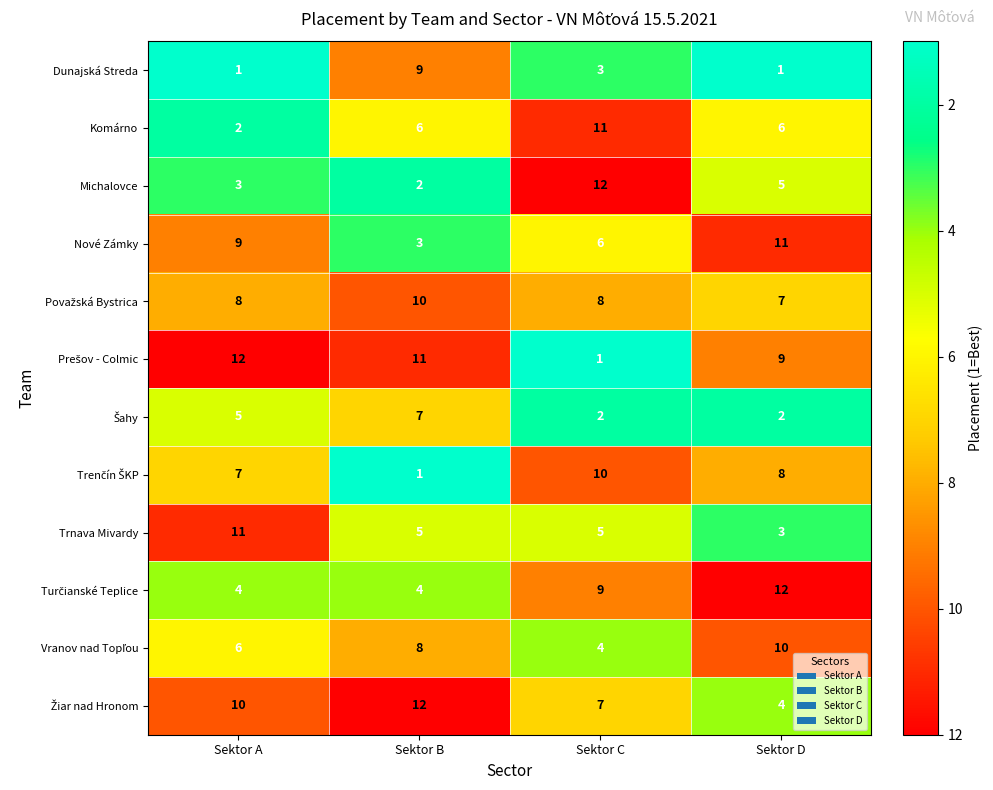

Which category has the highest value in the Dunajská Streda series?

Sektor B